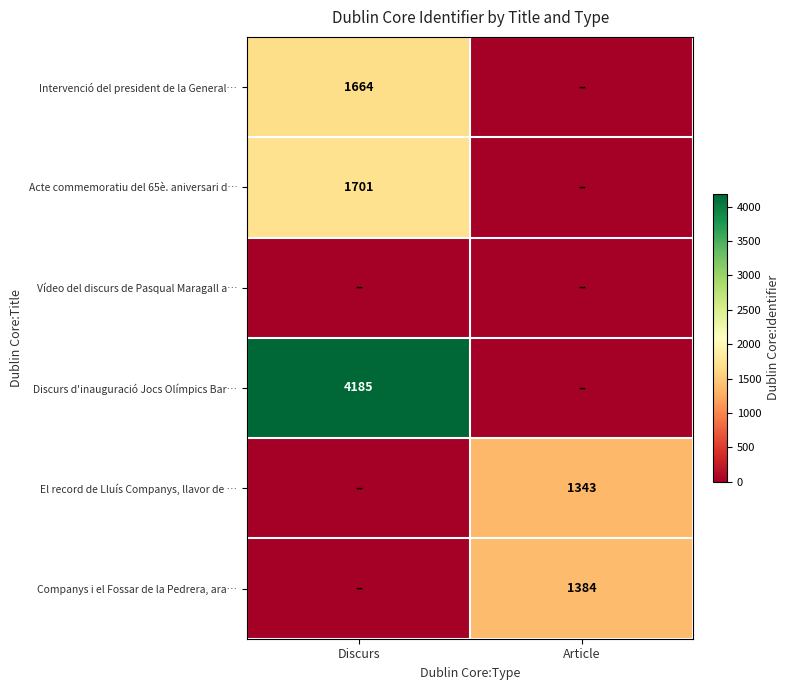

What is the total value across all series at Discurs?

7550